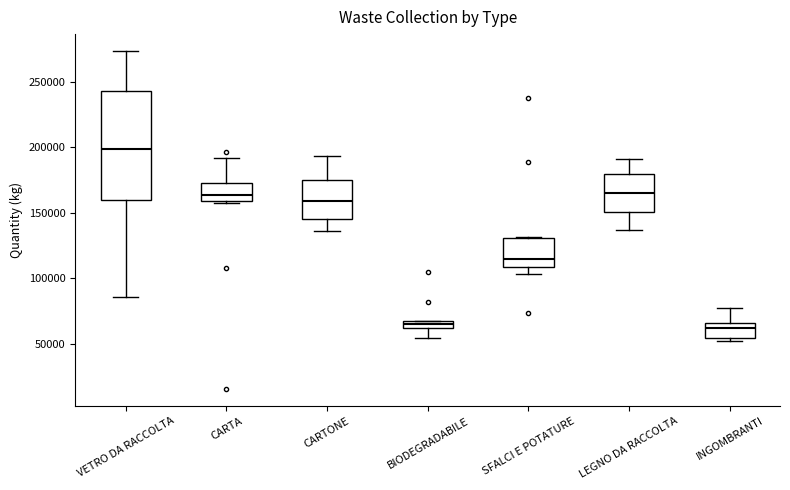

Where is the upper edge of the box for BIODEGRADABILE on the y-axis? The values are not printed on the chart, so give them approximately, as read against the axis.

65000